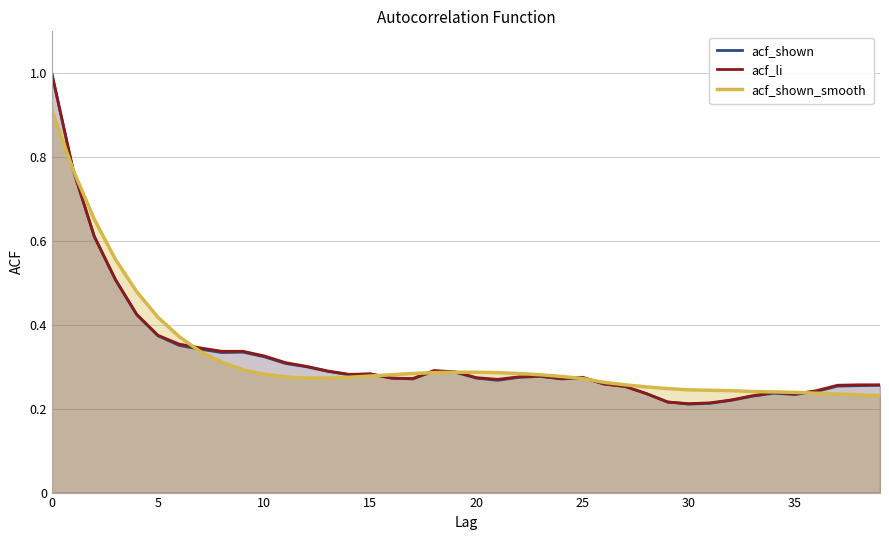

Count the number of categories in the chart.

40